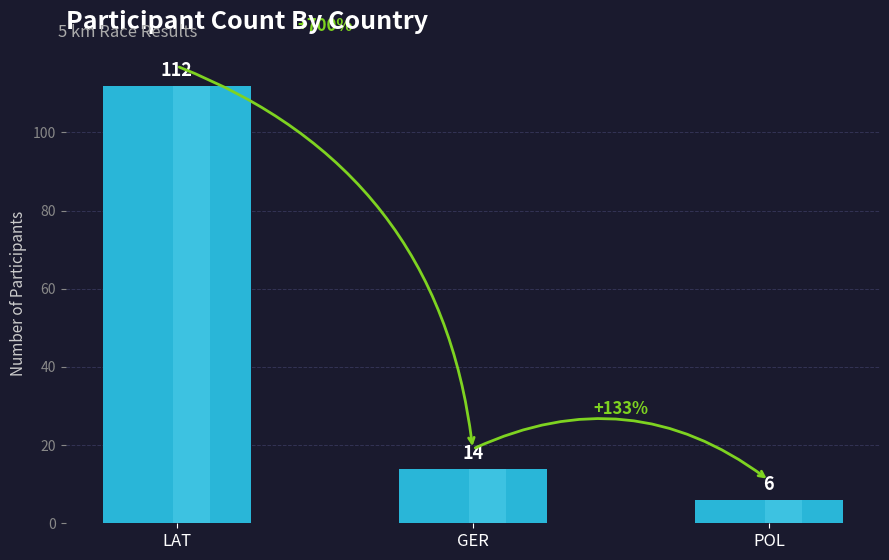

Reading right to left, extract all data points from this chart.

POL=6	GER=14	LAT=112